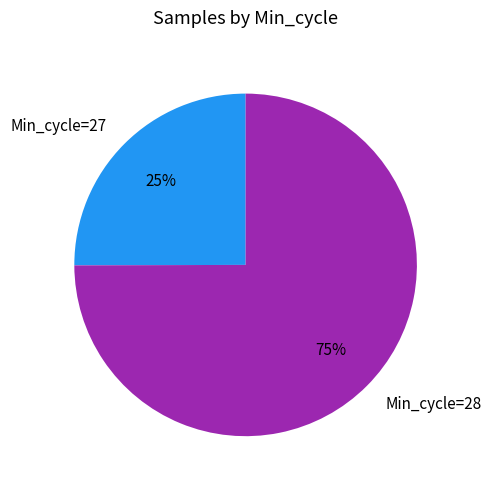

How many slices are in this pie chart?

2